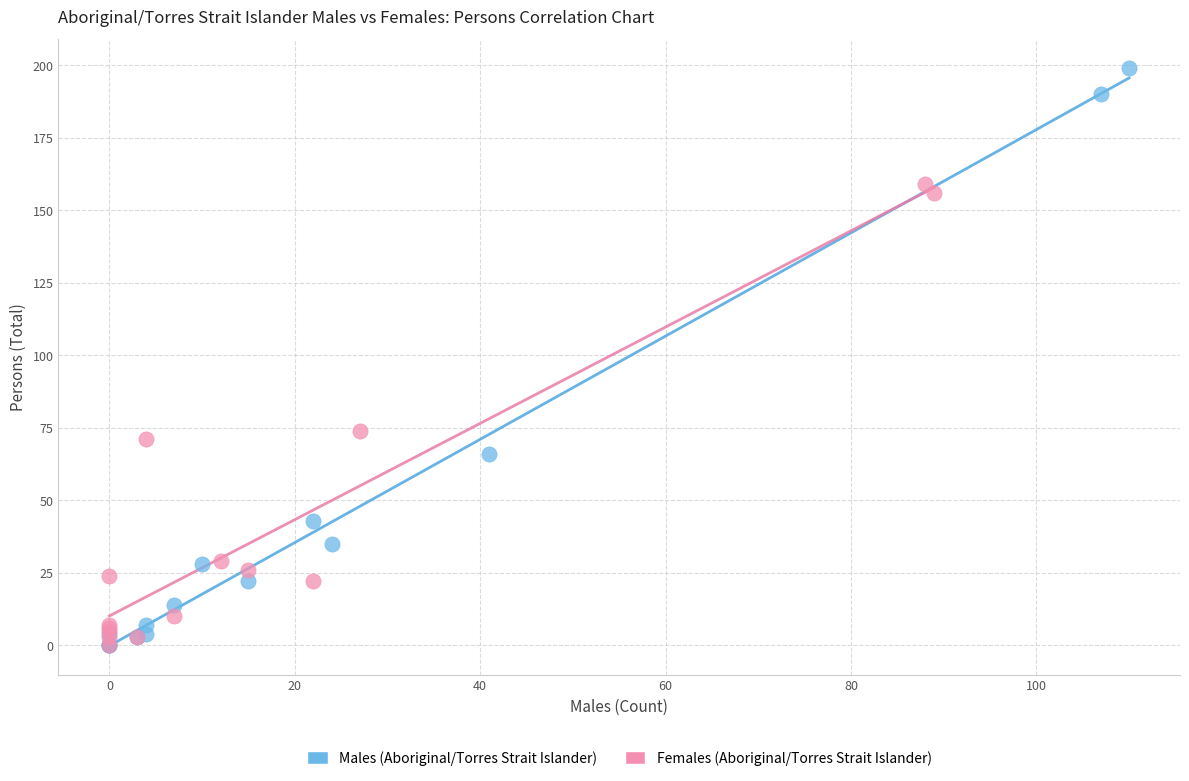

What are all the series names shown in the legend?

Males (Aboriginal/Torres Strait Islander), Females (Aboriginal/Torres Strait Islander)